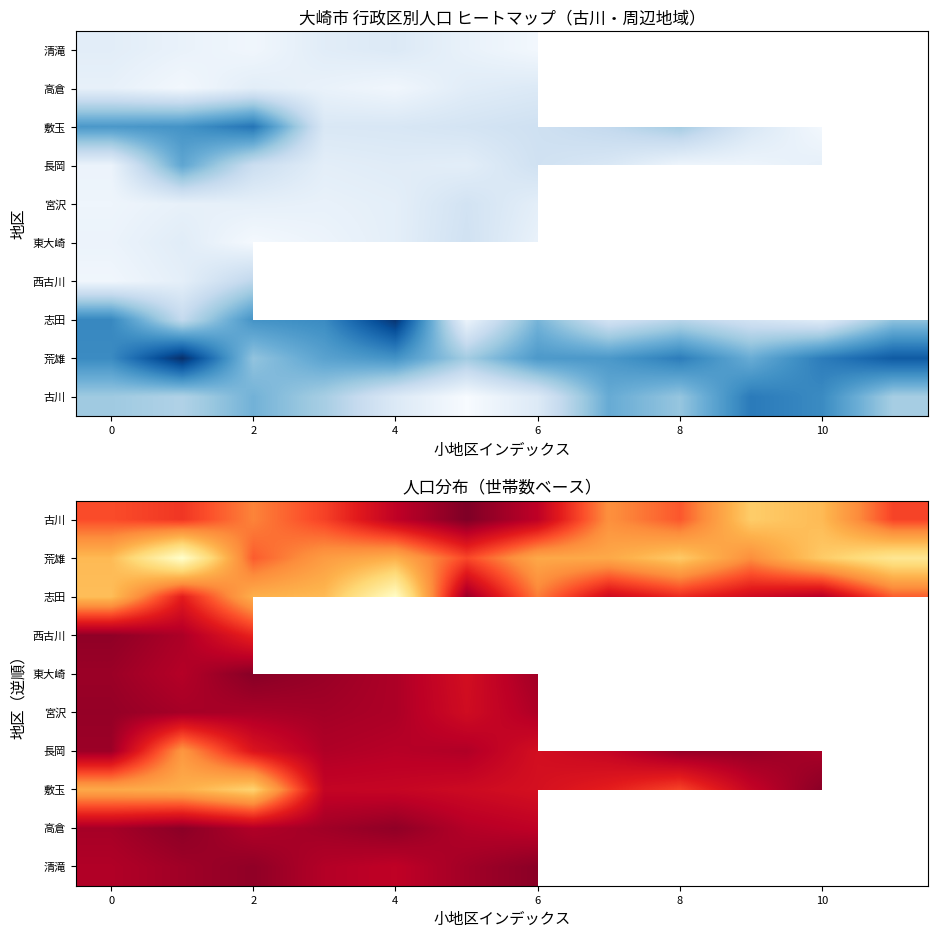

Count the number of data series in this chart.

10